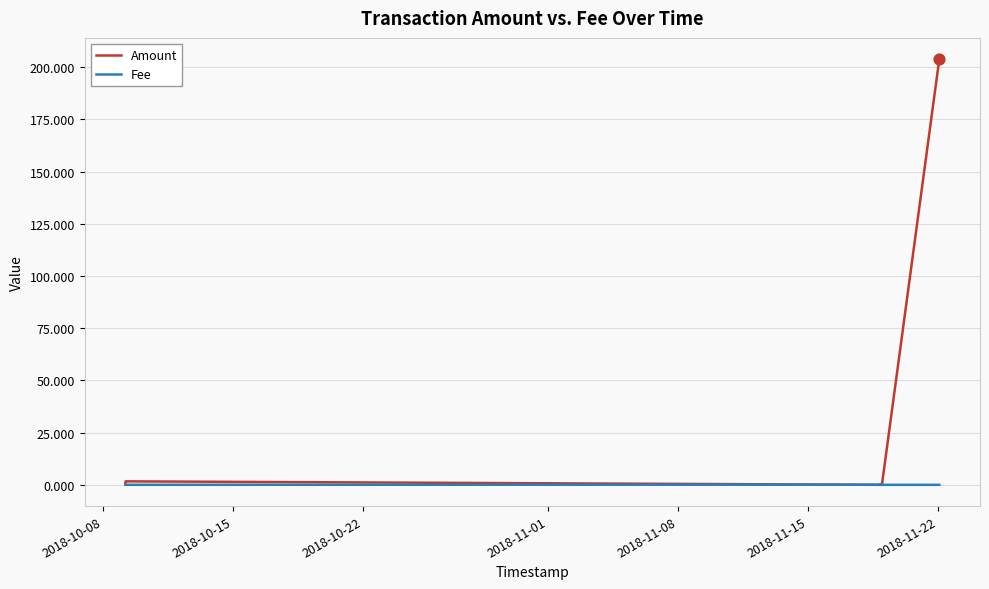

At how many categories does at least one series exceed 153?

1